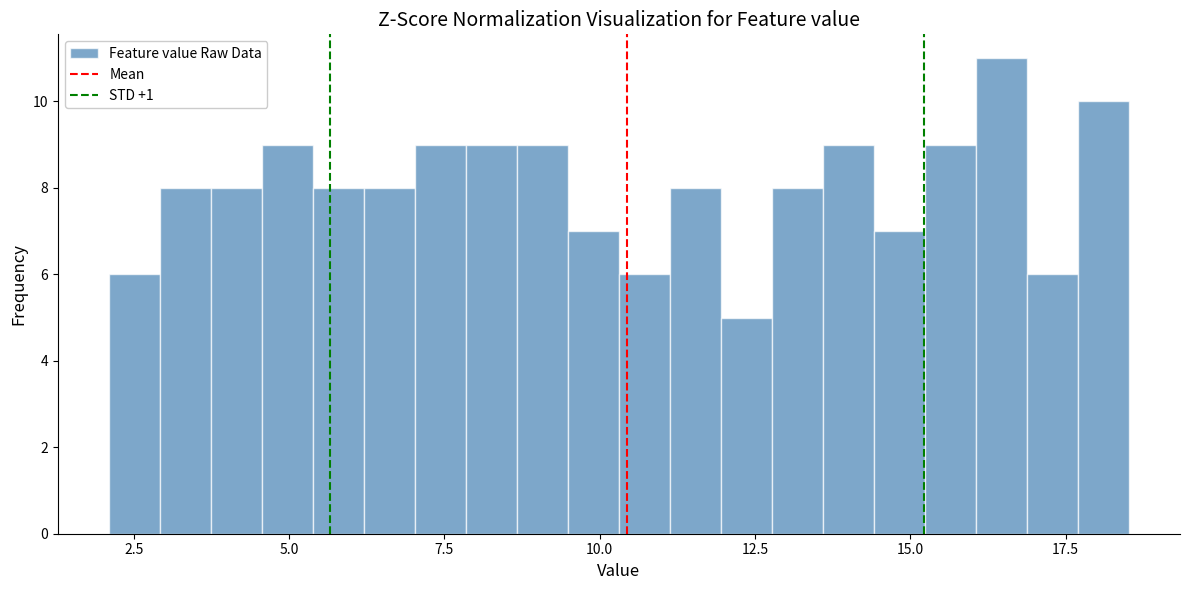

Read against the x-axis, roughly where is the centre of the tallest bar?

16.5